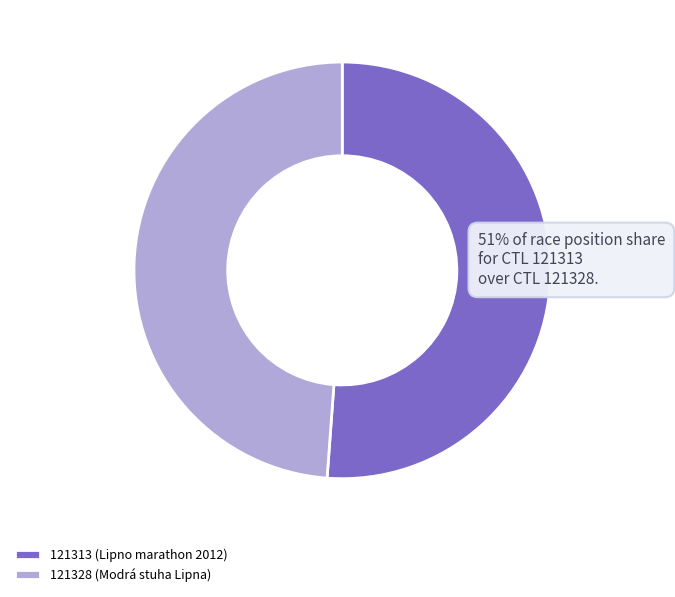

The 121313 (Lipno marathon 2012) slice represents 58% of the pie. True or false?

False